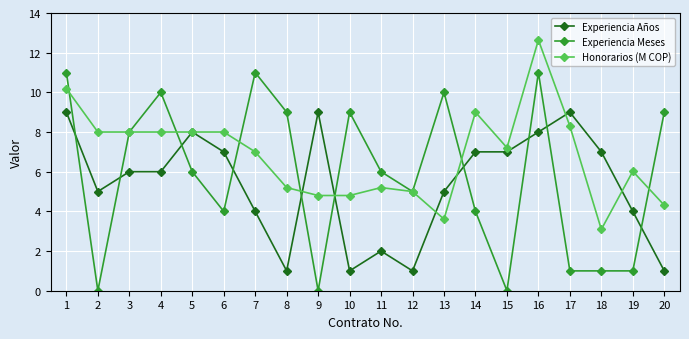

Rank the series by their maximum value, from highest to lowest.

Honorarios (M COP), Experiencia Meses, Experiencia Años